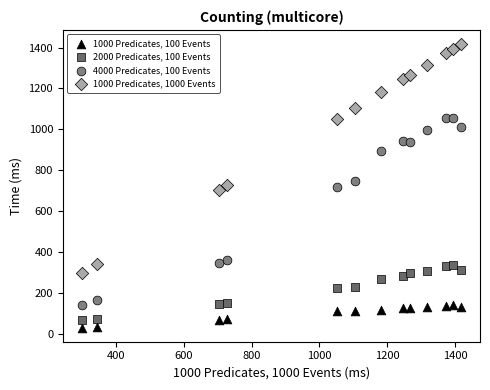

What are all the series names shown in the legend?

1000 Predicates, 100 Events, 2000 Predicates, 100 Events, 4000 Predicates, 100 Events, 1000 Predicates, 1000 Events